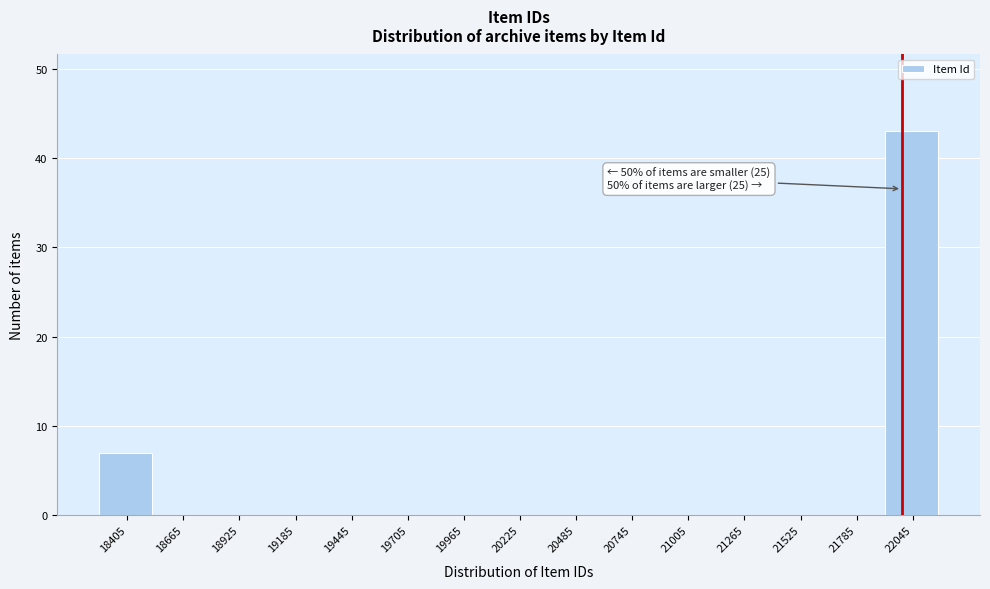

Reading right to left, transcribe all the data shown in this chart.

22045=43	21785=0	21525=0	21265=0	21005=0	20745=0	20485=0	20225=0	19965=0	19705=0	19445=0	19185=0	18925=0	18665=0	18405=7